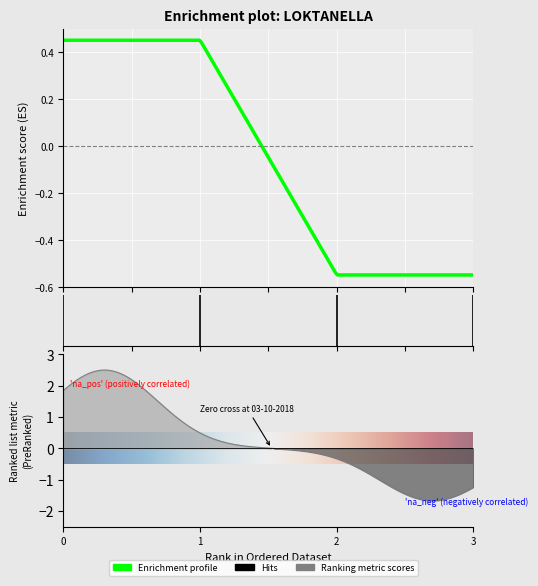

What is the label of the 4th point from the left?

03-10-2018